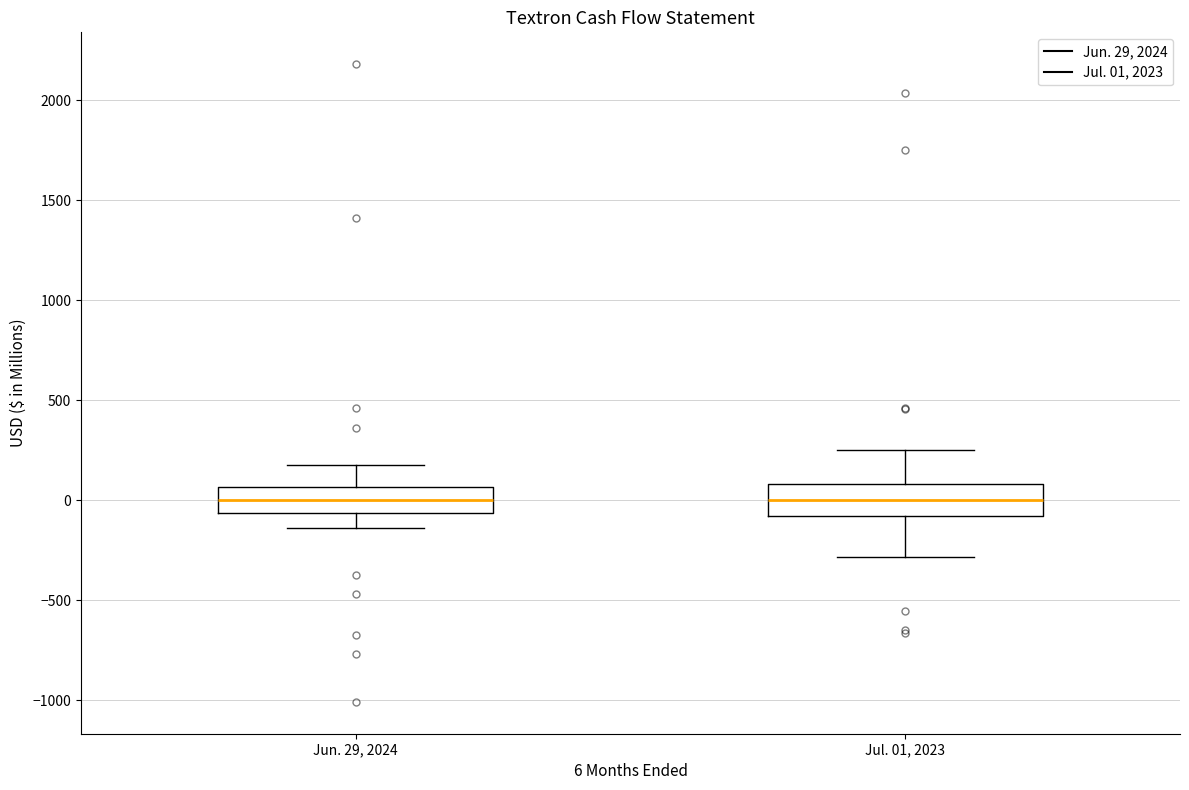

Reading left to right, transcribe this box plot: for each box, give where its median line is, the range the box spans, and where its two whiskers end, as read against the y-axis. The values are not printed on the chart, so give them approximately, as read against the axis.

Jun. 29, 2024: median 0, box -50 to 50, whiskers -150 to 200
Jul. 01, 2023: median 0, box -100 to 100, whiskers -300 to 250